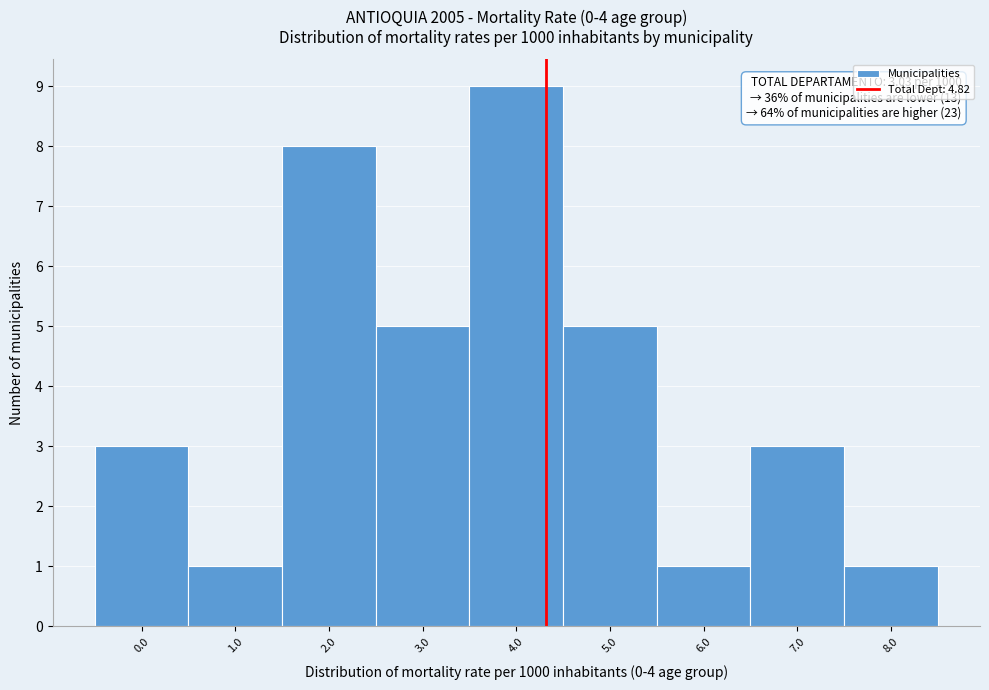

Reading left to right, what are all the values shown in this chart?

0.0=3	1.0=1	2.0=8	3.0=5	4.0=9	5.0=5	6.0=1	7.0=3	8.0=1